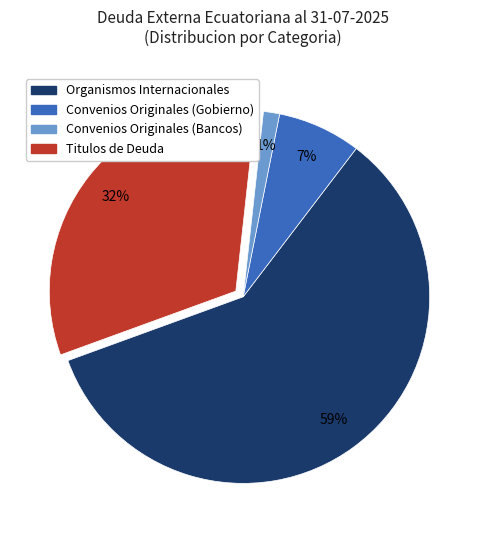

Combined, do Titulos de Deuda and Organismos Internacionales account for over 50%?

Yes